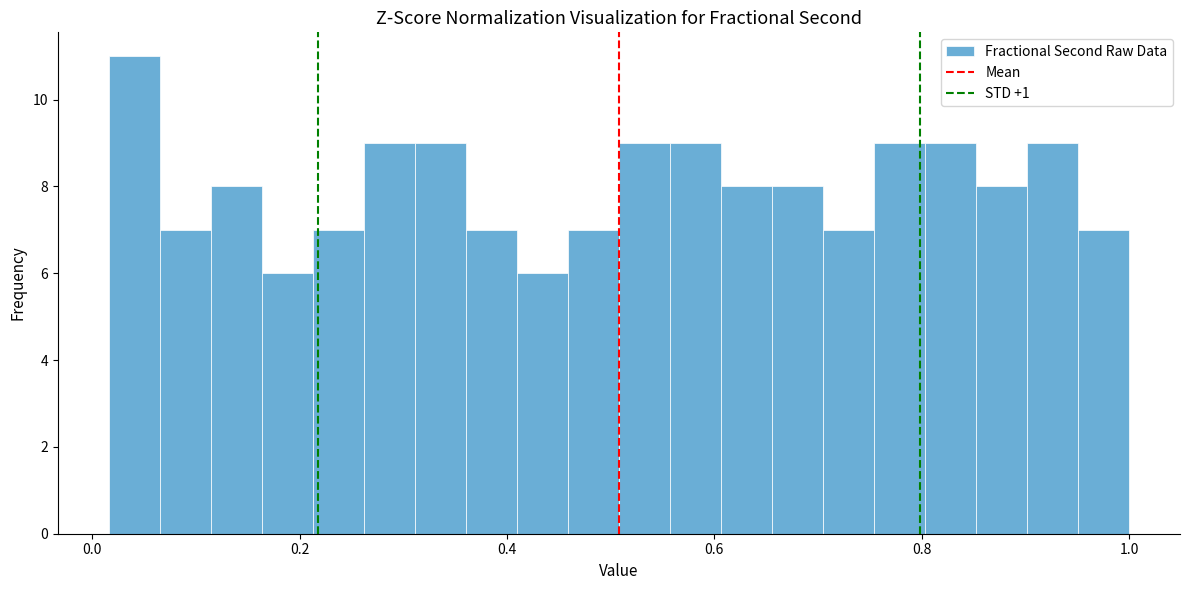

Around what value on the x-axis is the tallest bar? Give the approximate position of its centre, as read against the axis.

0.04